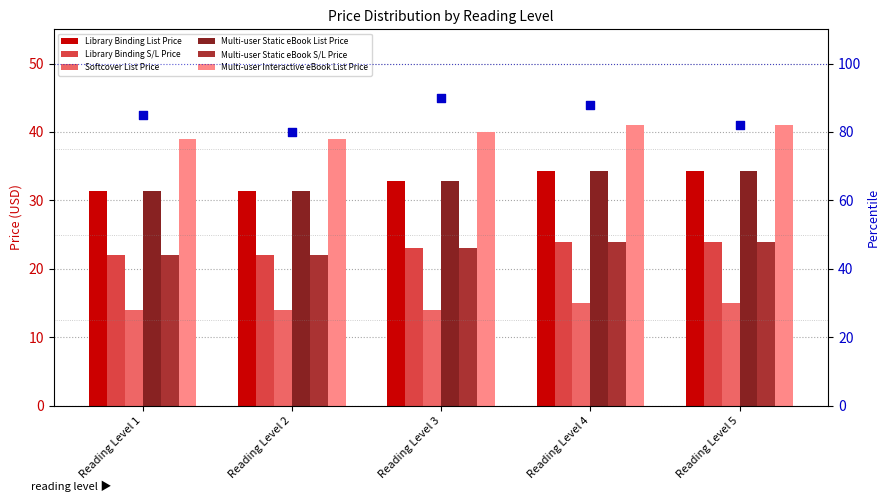

Which series contains the highest Y value?

Multi-user Interactive eBook List Price